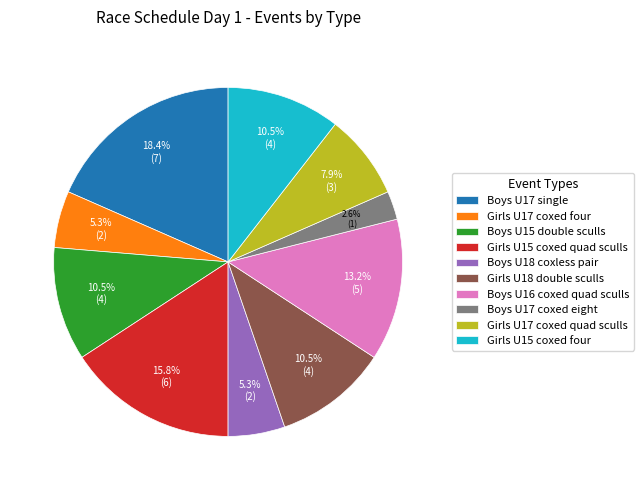

Does any single category account for the majority?

No